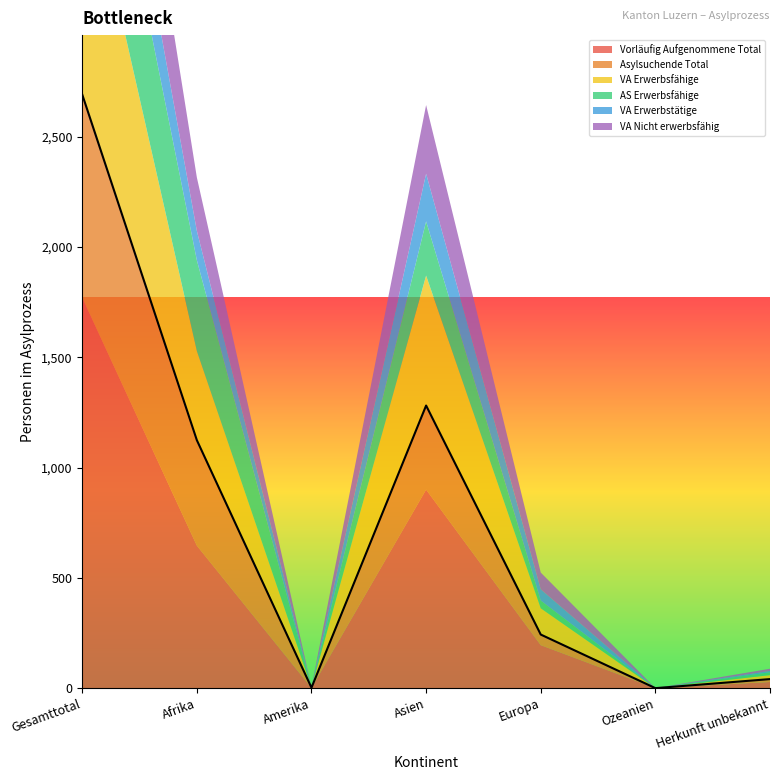

Which category has the highest value in the Asylsuchende Total series?

Gesamttotal